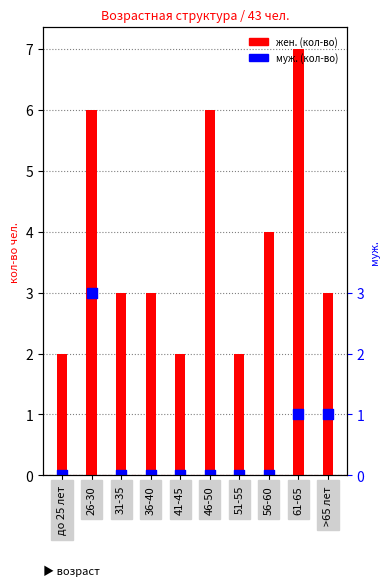

What are all the series names shown in the legend?

жен. (кол-во), муж. (кол-во)